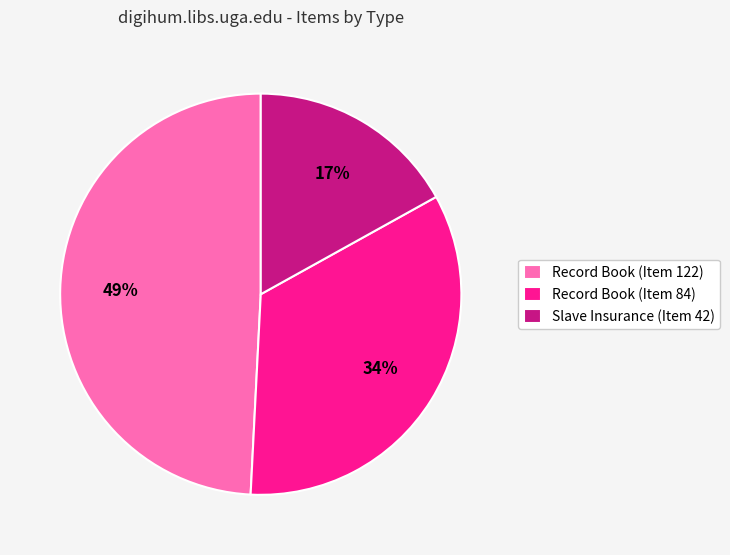

To the nearest percent, what portion does Record Book (Item 122) represent?

49%